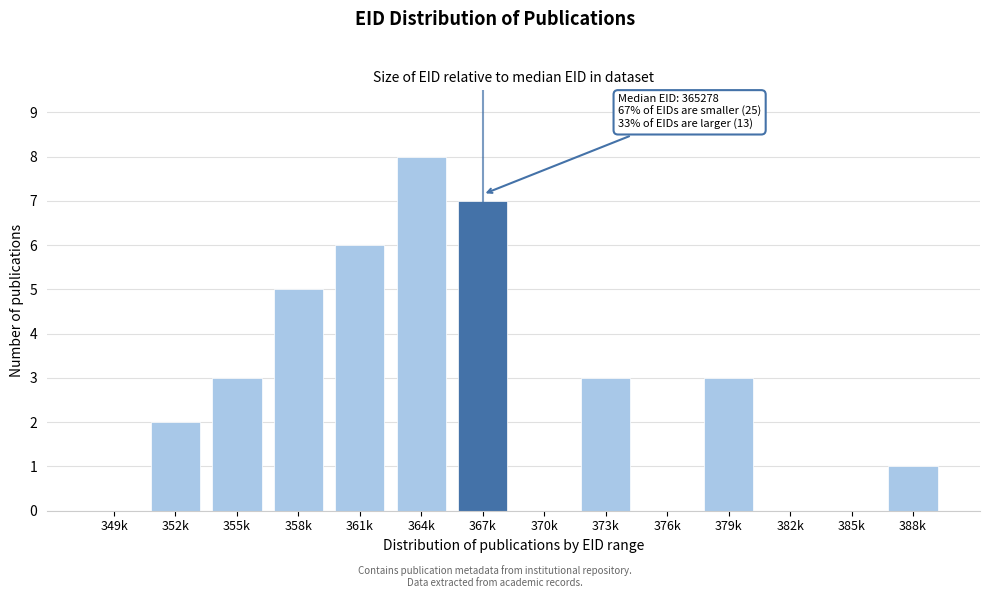

Reading right to left, transcribe all the data shown in this chart.

388k=1	385k=0	382k=0	379k=3	376k=0	373k=3	370k=0	367k=7	364k=8	361k=6	358k=5	355k=3	352k=2	349k=0